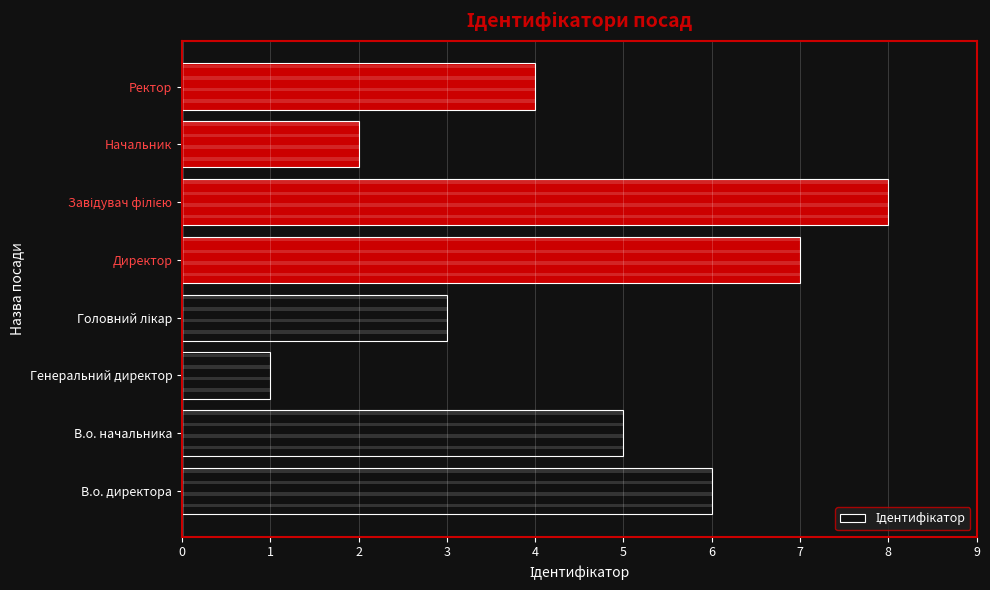

How many values are between 3 and 7?

5